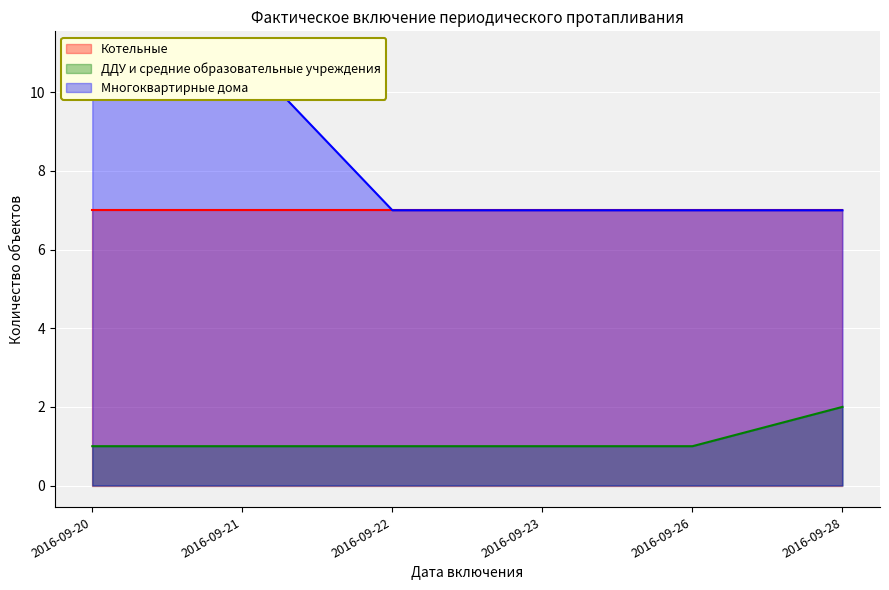

What is the sum of the Многоквартирные дома values at 2016-09-23 and 2016-09-28?

14